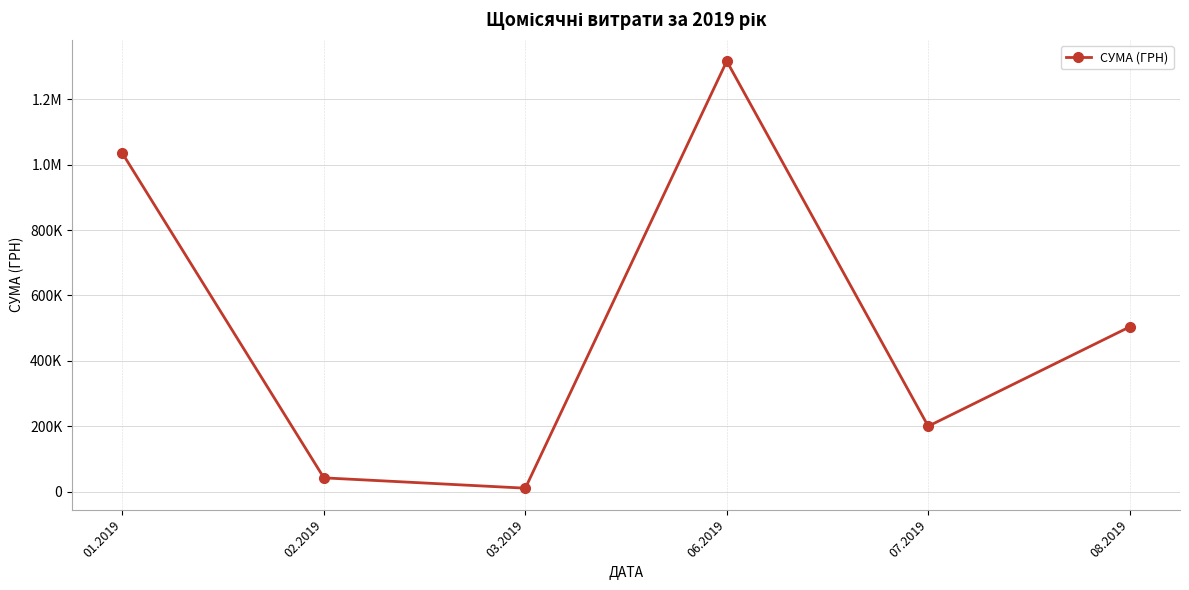

Does the chart have visible grid lines?

Yes